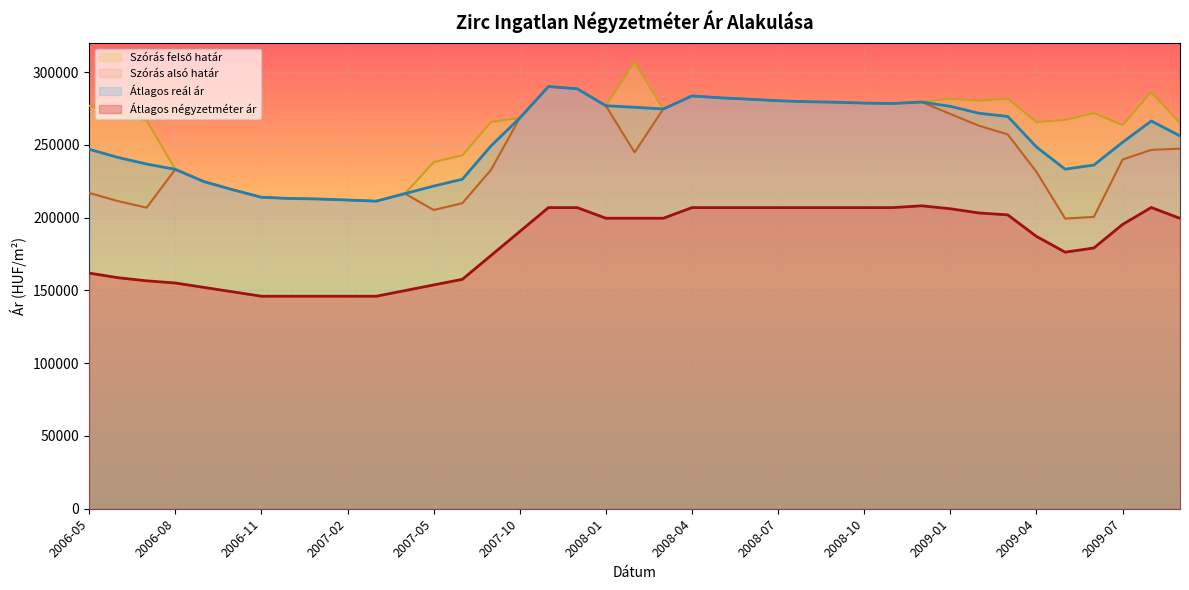

The value of Szórás alsó határ at 2006-09 is 224735. True or false?

True